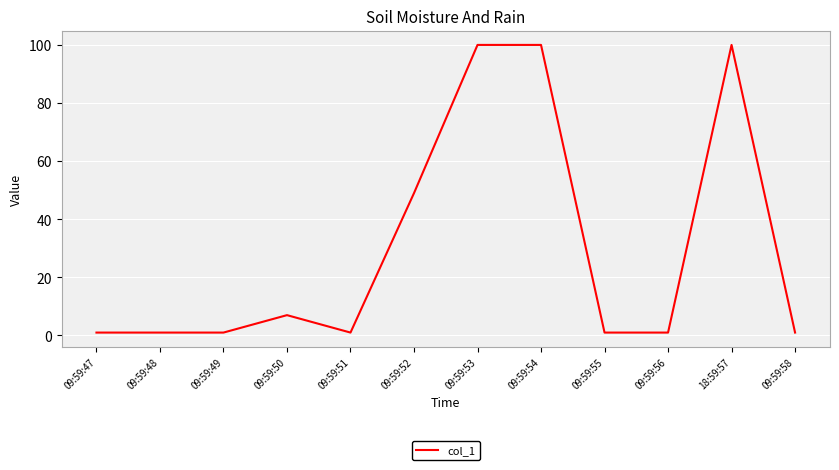

How many lines are shown in the chart?

1